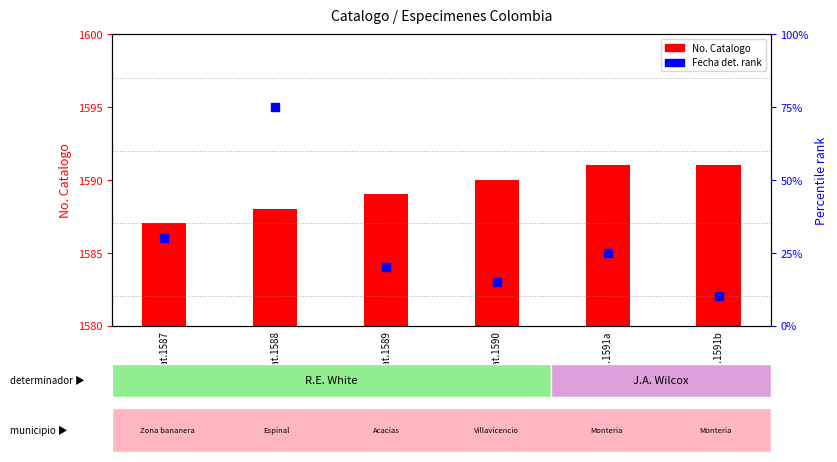

At which category is the sum across all series the highest?

Cat.1588